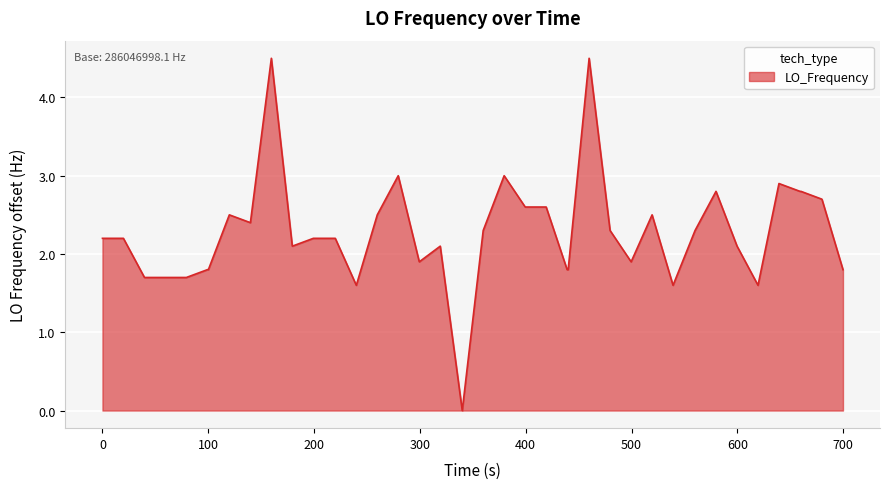

What is the maximum value shown in the chart?

4.5